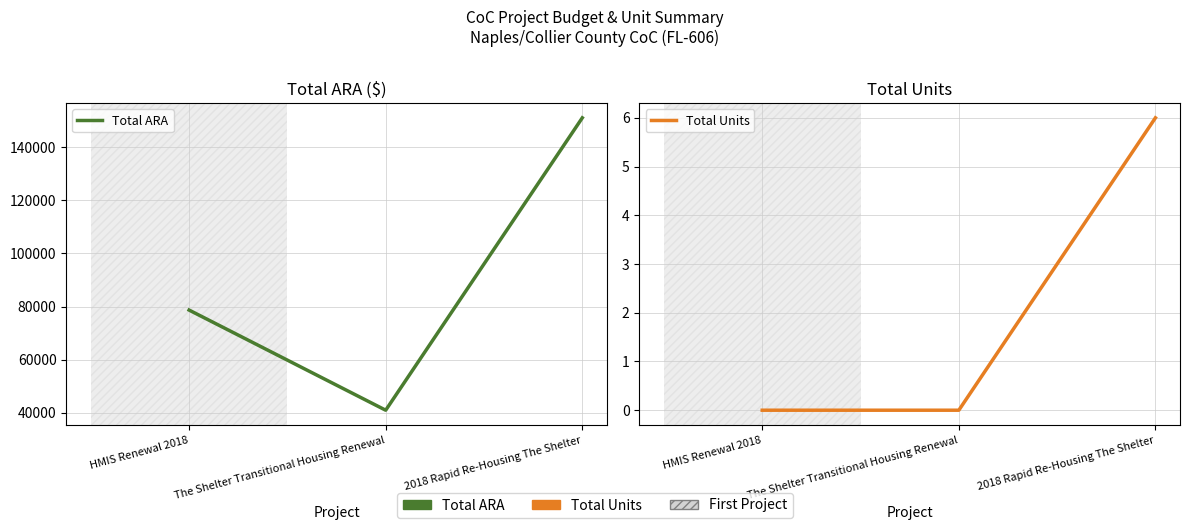

Is the value of Total ARA at HMIS Renewal 2018 greater than the value of Total Units at 2018 Rapid Re-Housing The Shelter?

Yes